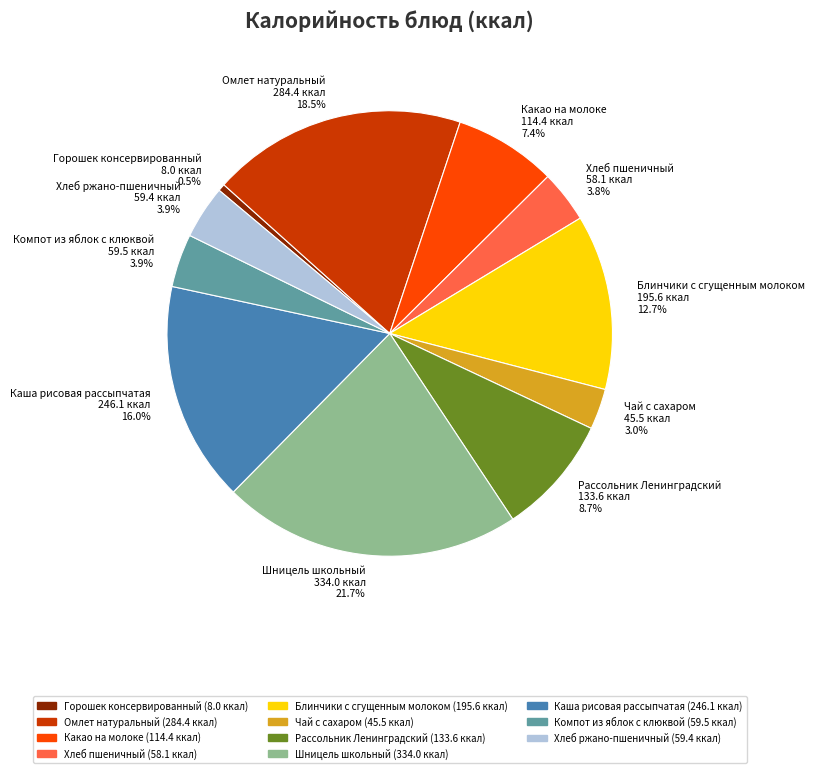

Does Каша рисовая рассыпчатая account for over 50% of the chart?

No